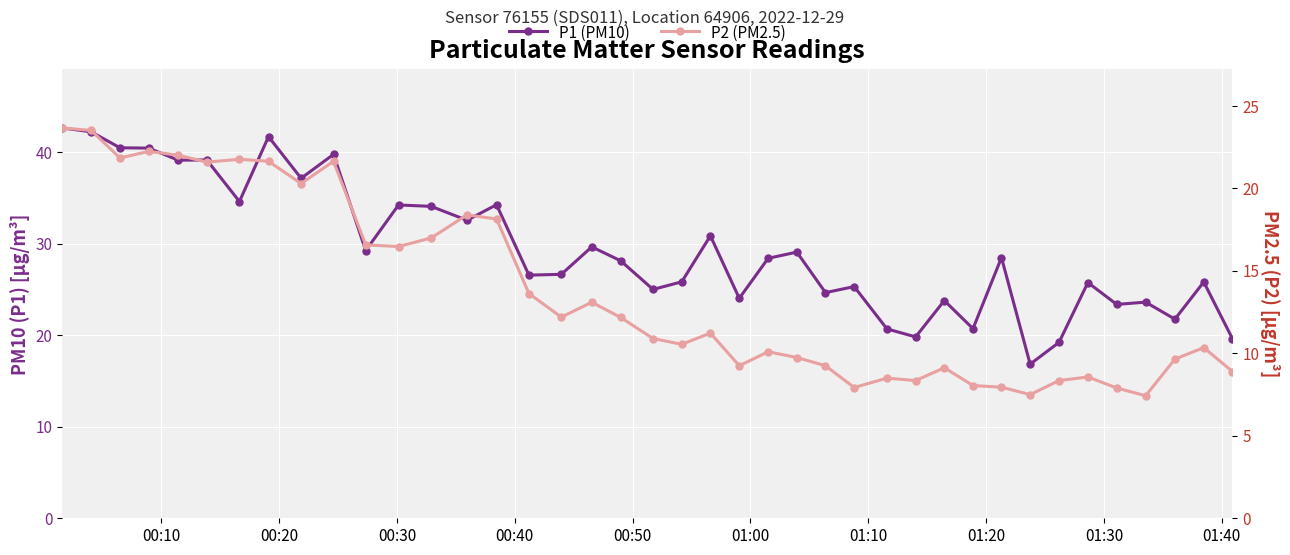

True or false: P2 (PM2.5) and P1 (PM10) cross at least once.

False